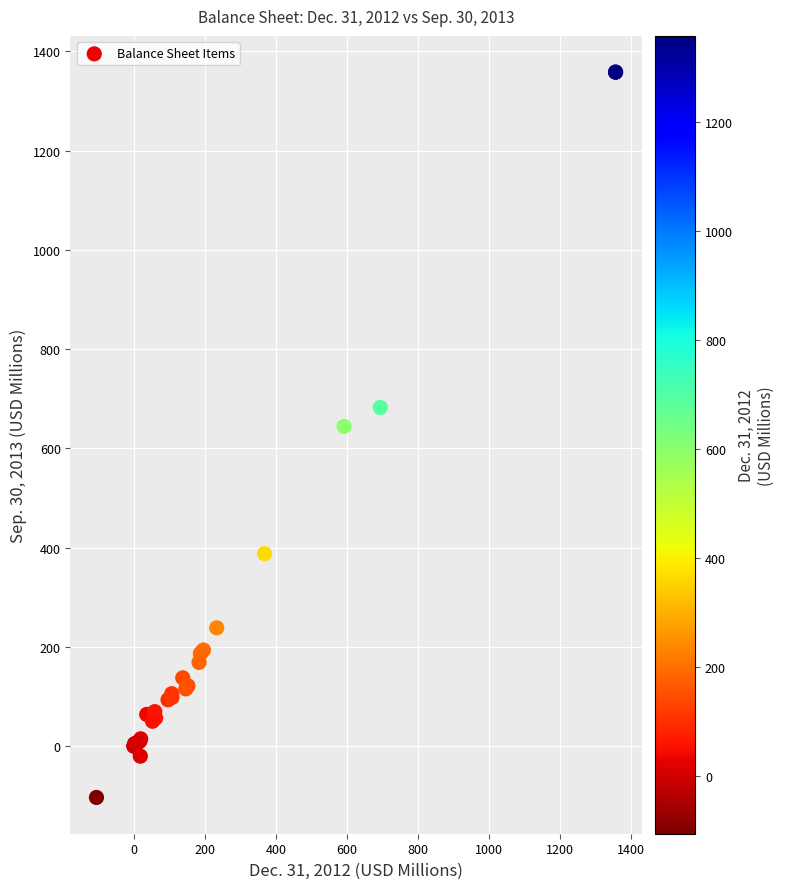

What Y value in the scatter plot is closest to 627?

644.2